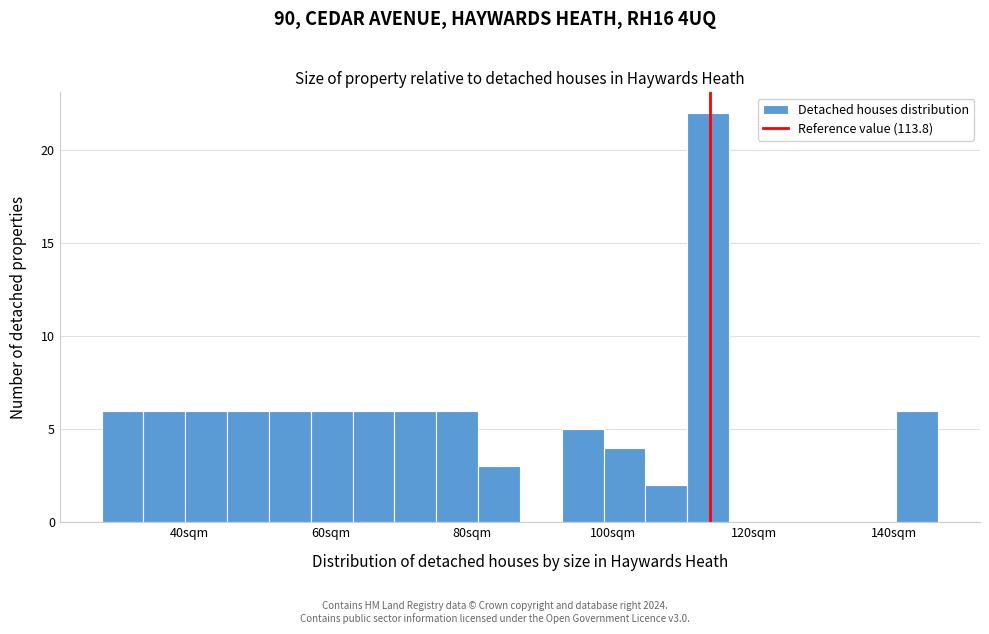

Around what value on the x-axis is the tallest bar? Give the approximate position of its centre, as read against the axis.

114